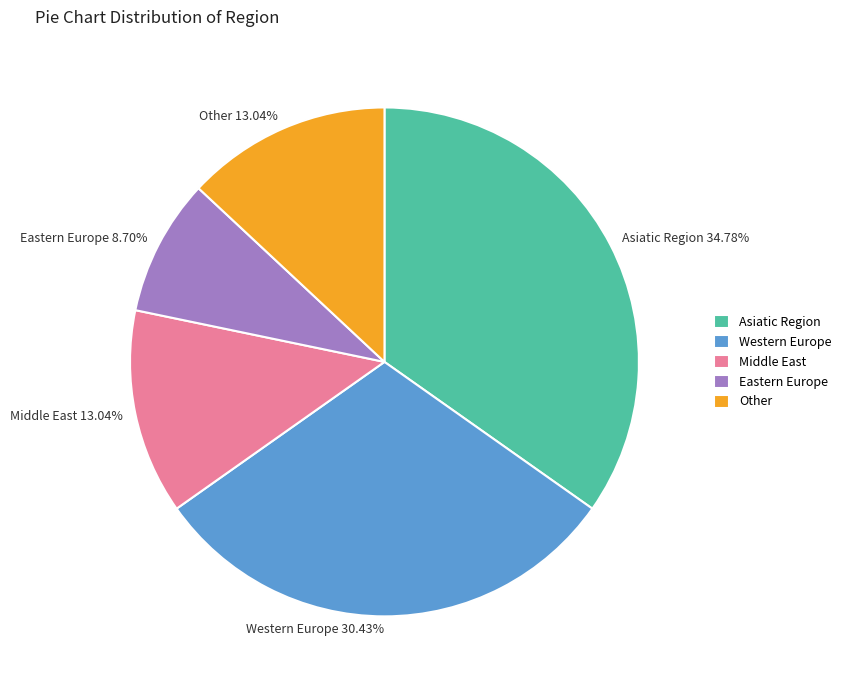

True or false: Asiatic Region accounts for 24% of the total.

False